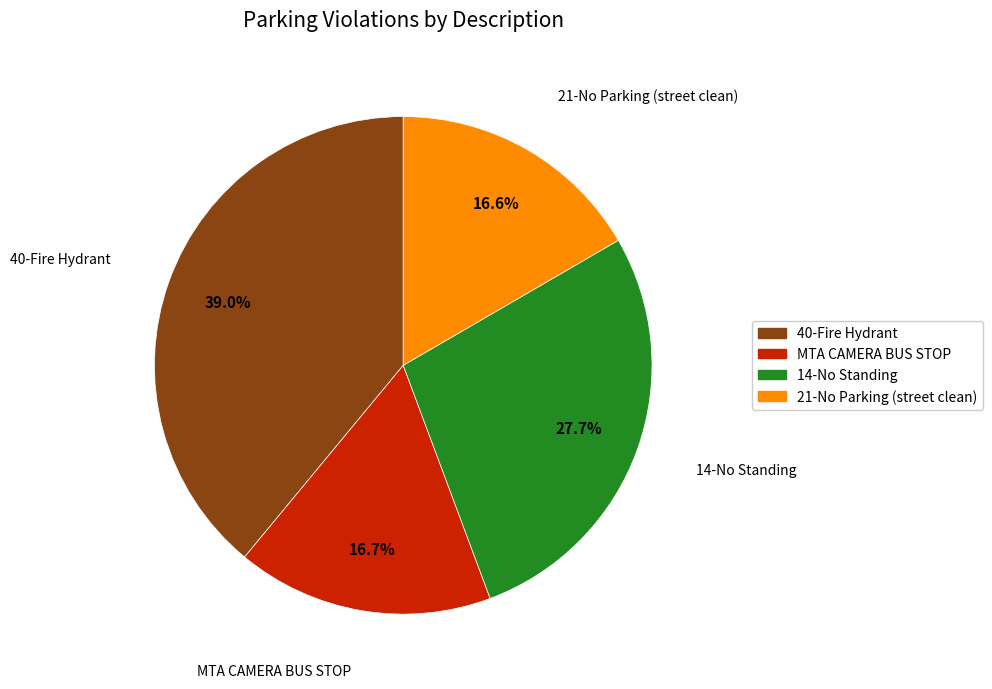

Which category has the biggest portion of the pie?

40-Fire Hydrant